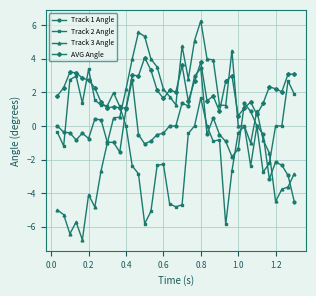

What is the minimum value for AVG Angle?

0.6